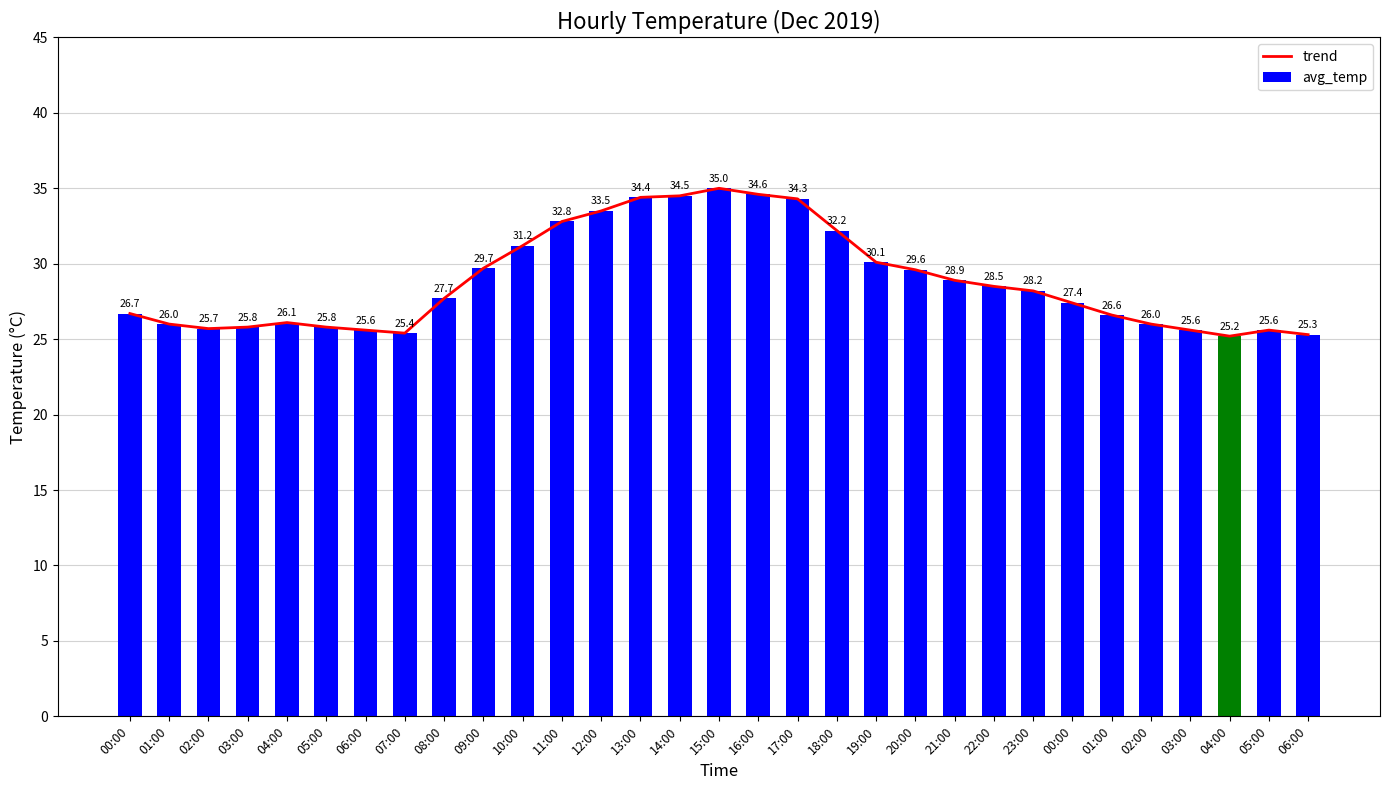

Are the bars grouped side by side (vs. stacked)?

Yes